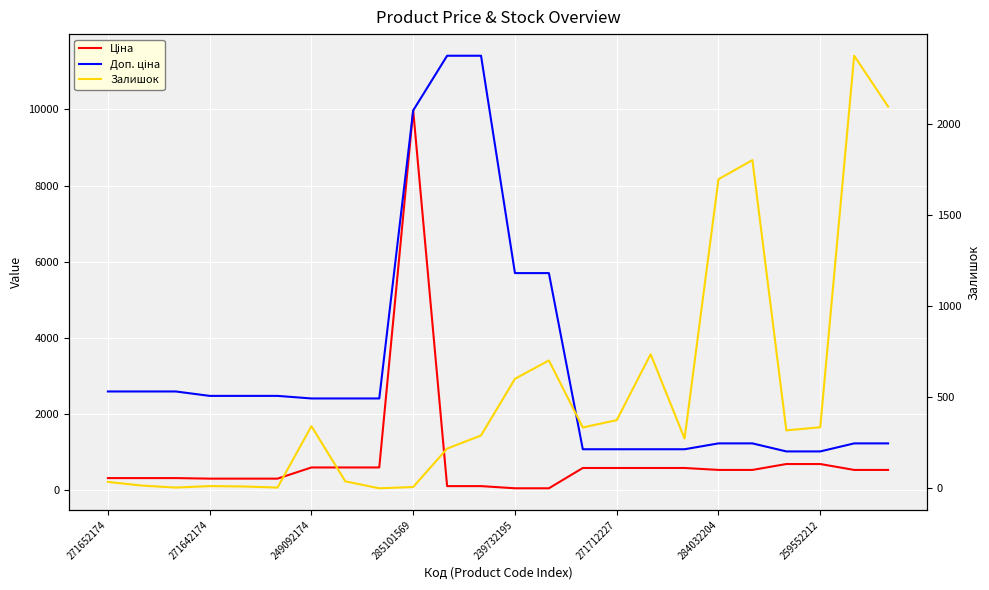

Where is Залишок nearest to the value 1187?

16